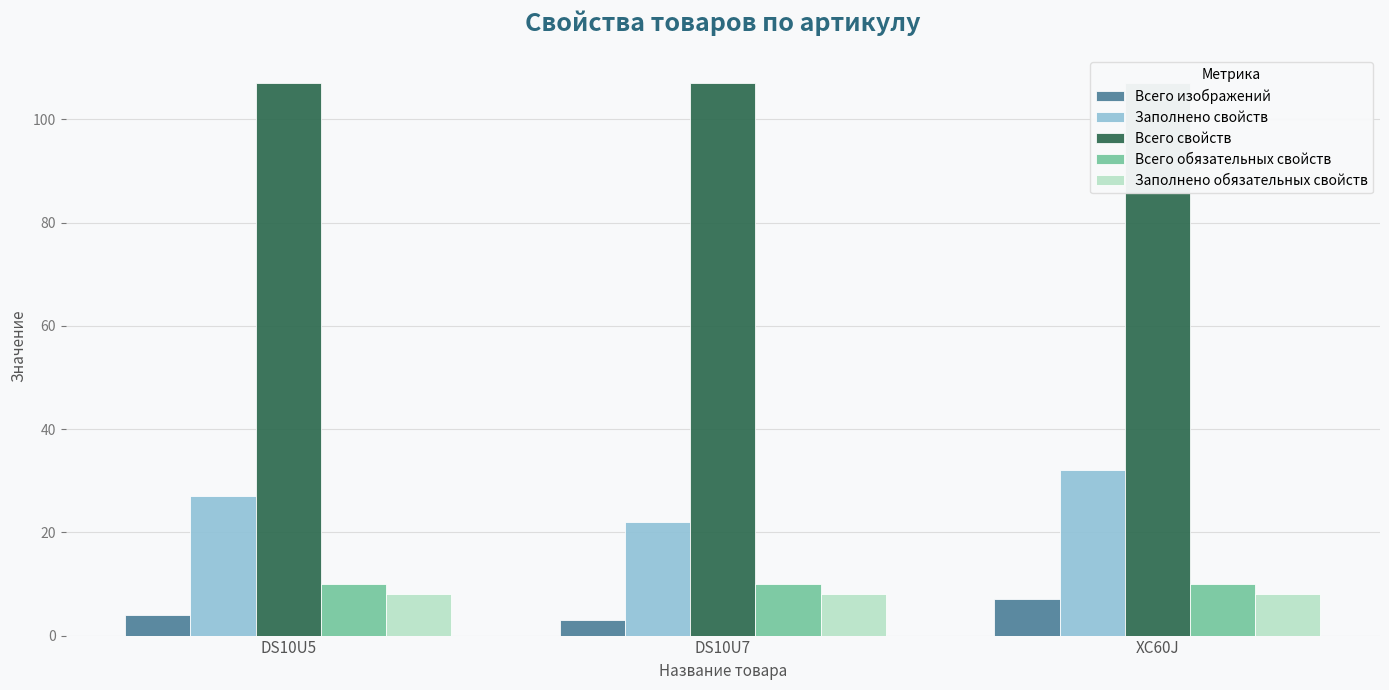

What is the label of the 3rd bar from the right?

DS10U5